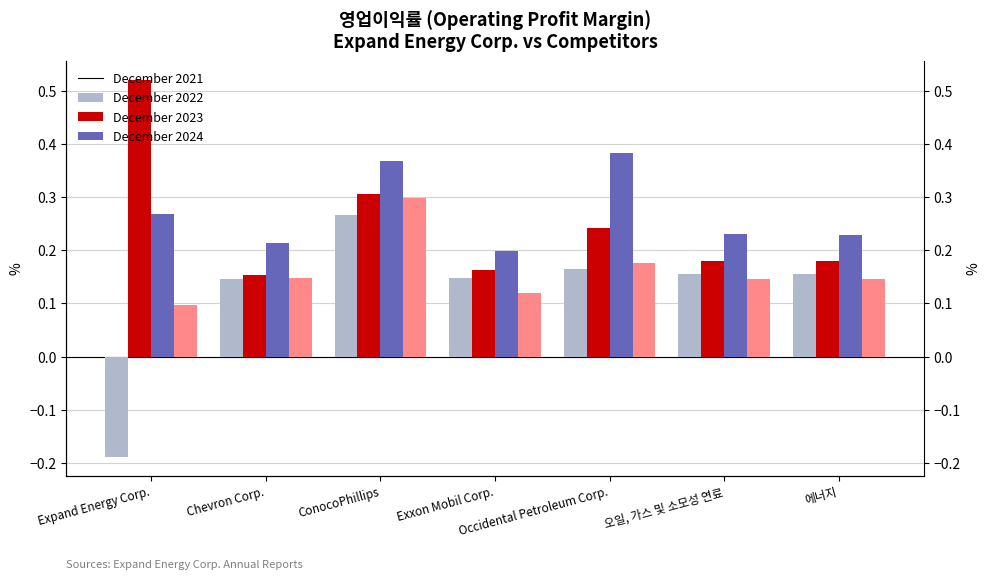

True or false: 2022-12-31 has a value of 0.3 at Occidental Petroleum Corp..

False